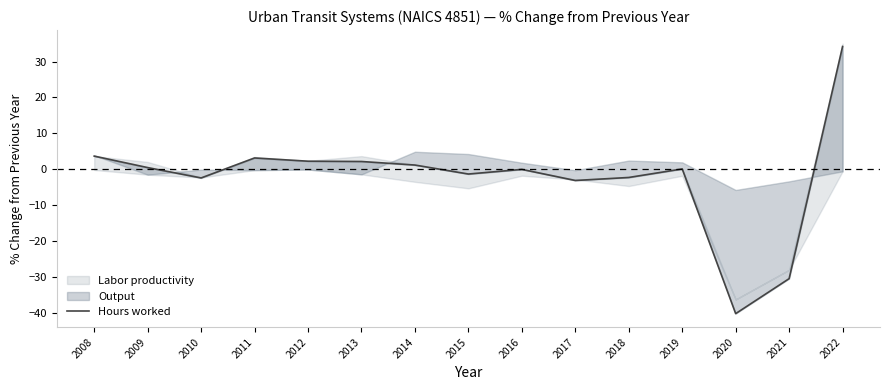

What is the difference between the values at 2015 and 2010?

1.1